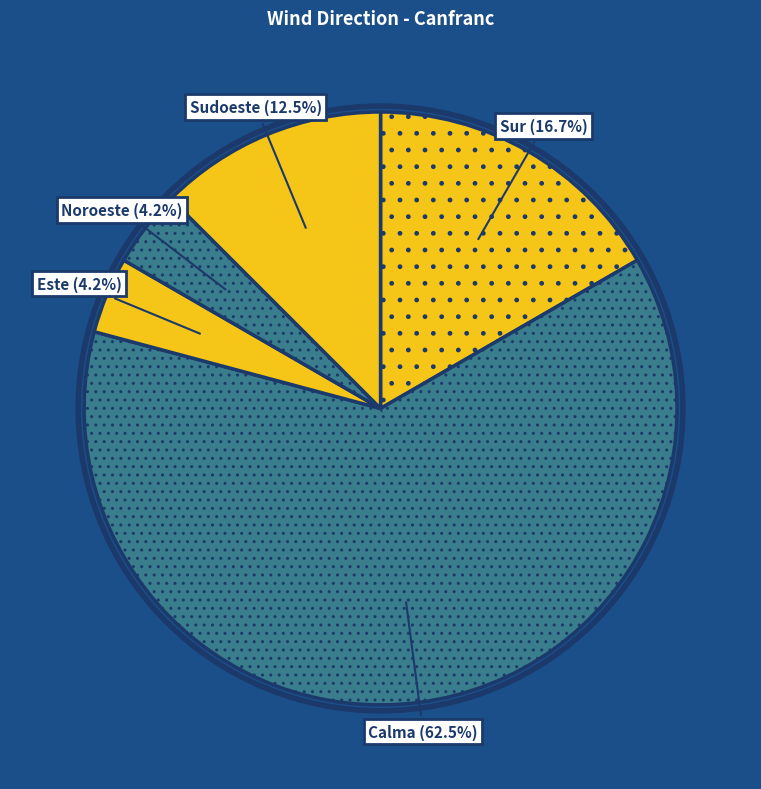

Does Este represent more than half of the total?

No